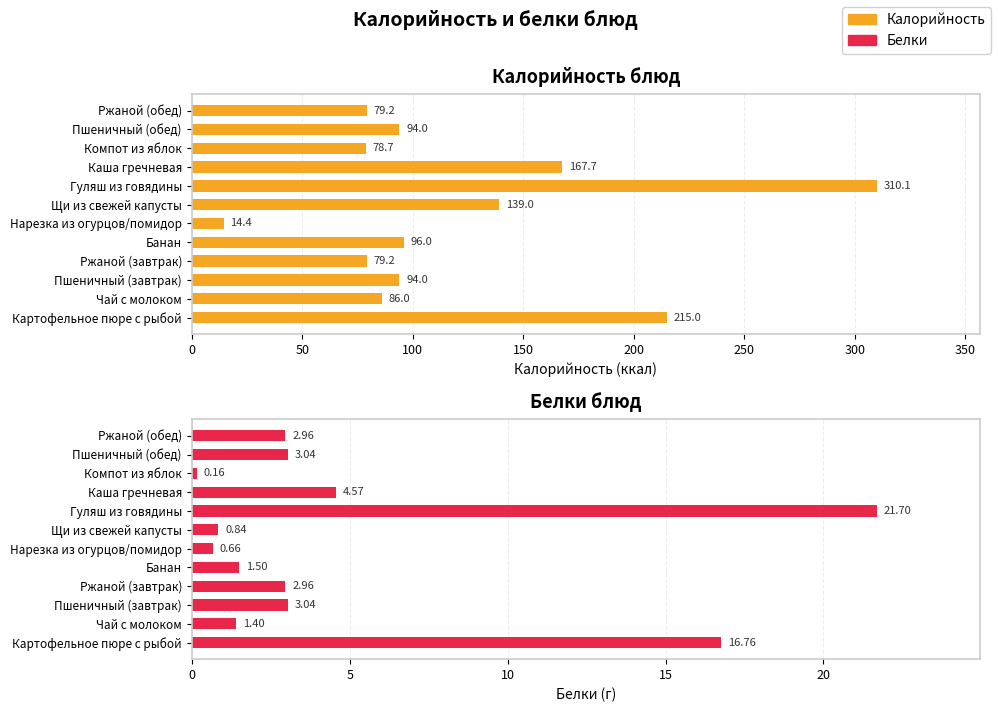

Rank the series by their average value, from lowest to highest.

Белки, Калорийность